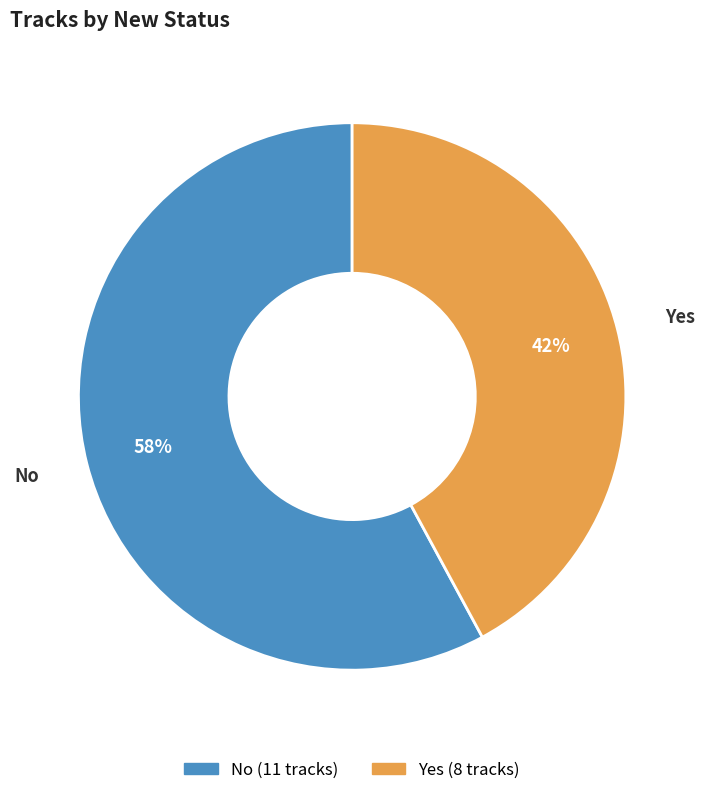

Combined, do No and Yes account for over 50%?

Yes